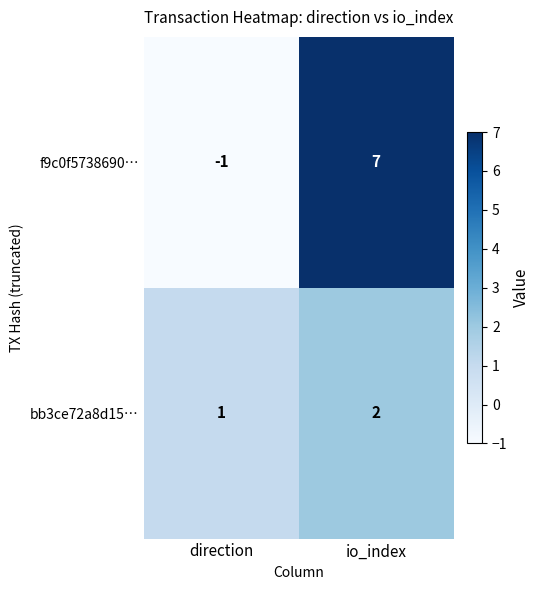

The bb3ce72a8d15… series shows 1 at direction. True or false?

True